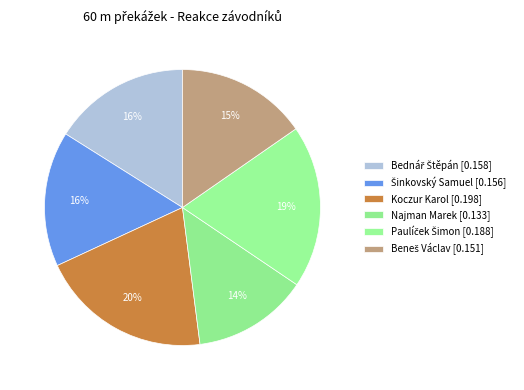

How many segments does this pie chart have?

6